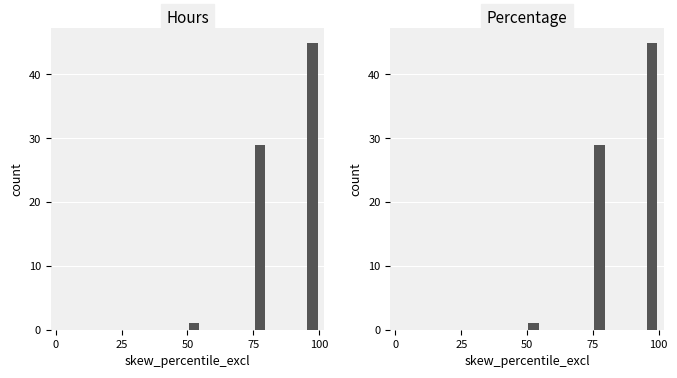

What is the difference between the maximum and second lowest values in the Percentage series?

45